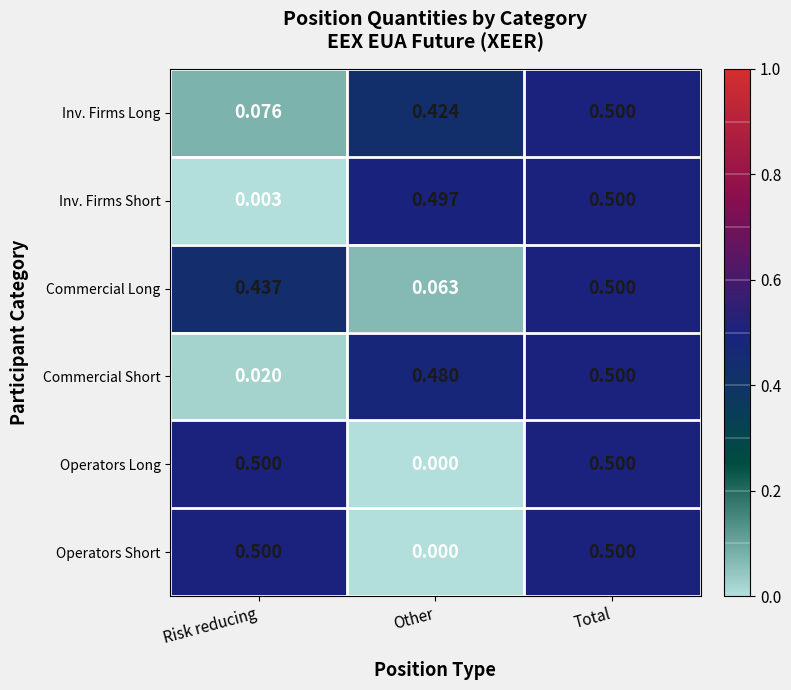

At which category is the sum across all series the highest?

Total